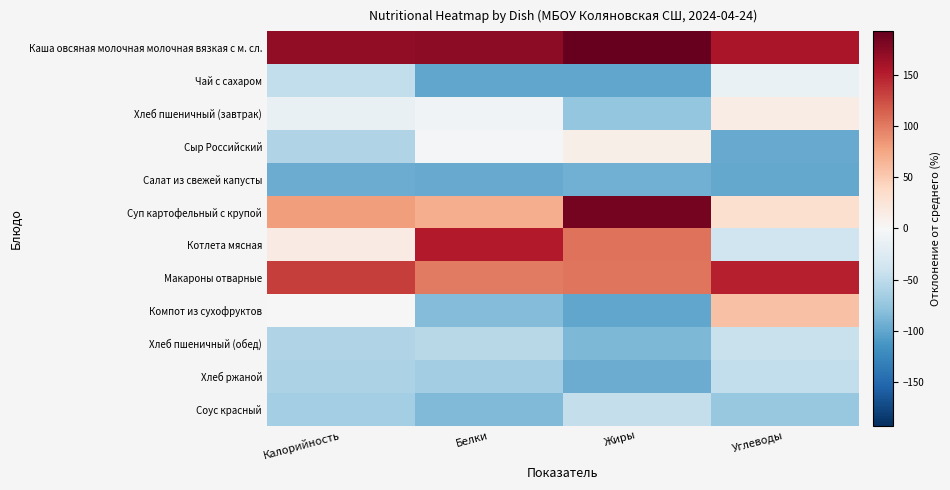

At which category does the chart reach its peak across all series?

Жиры